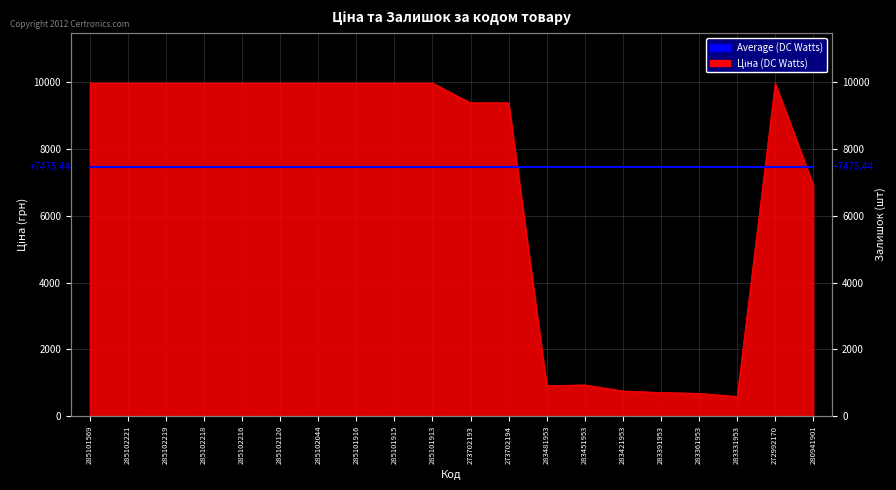

Reading right to left, list all the values displayed in this chart.

280941901=6925.7	272992170=9975.0	283331953=584.4	283361953=681.0	283391953=705.1	283421953=752.2	283451953=934.5	283481953=910.4	273702194=9384.0	273702193=9384.0	285101913=9975.0	285101915=9975.0	285101916=9975.0	285102044=9975.0	285102120=9975.0	285102216=9975.0	285102218=9975.0	285102219=9975.0	285102221=9975.0	285101569=9975.0